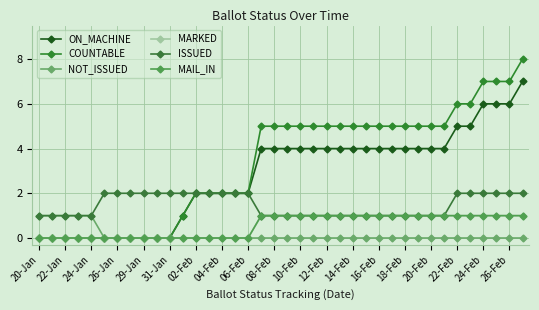

Does the chart have visible grid lines?

Yes